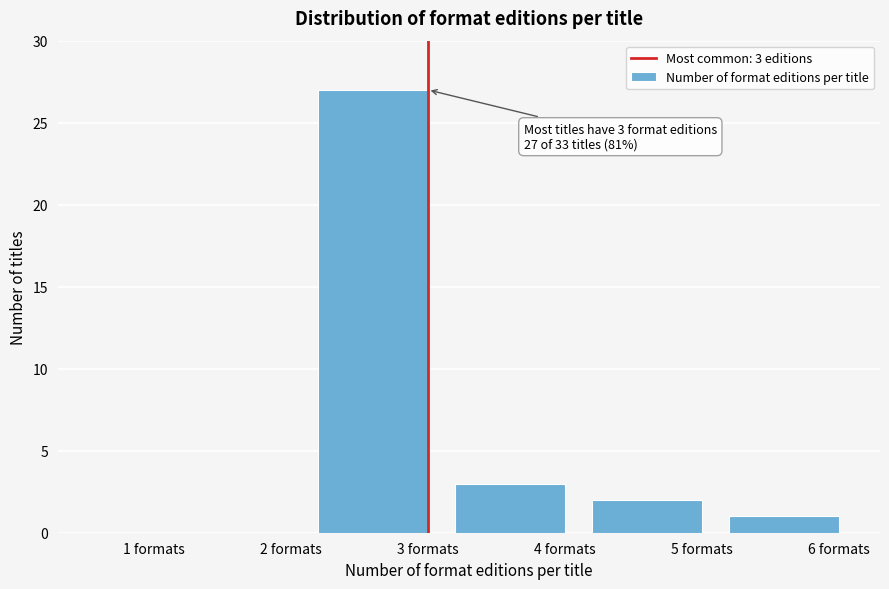

Reading left to right, transcribe all the data shown in this chart.

1 formats=0	2 formats=0	3 formats=27	4 formats=3	5 formats=2	6 formats=1